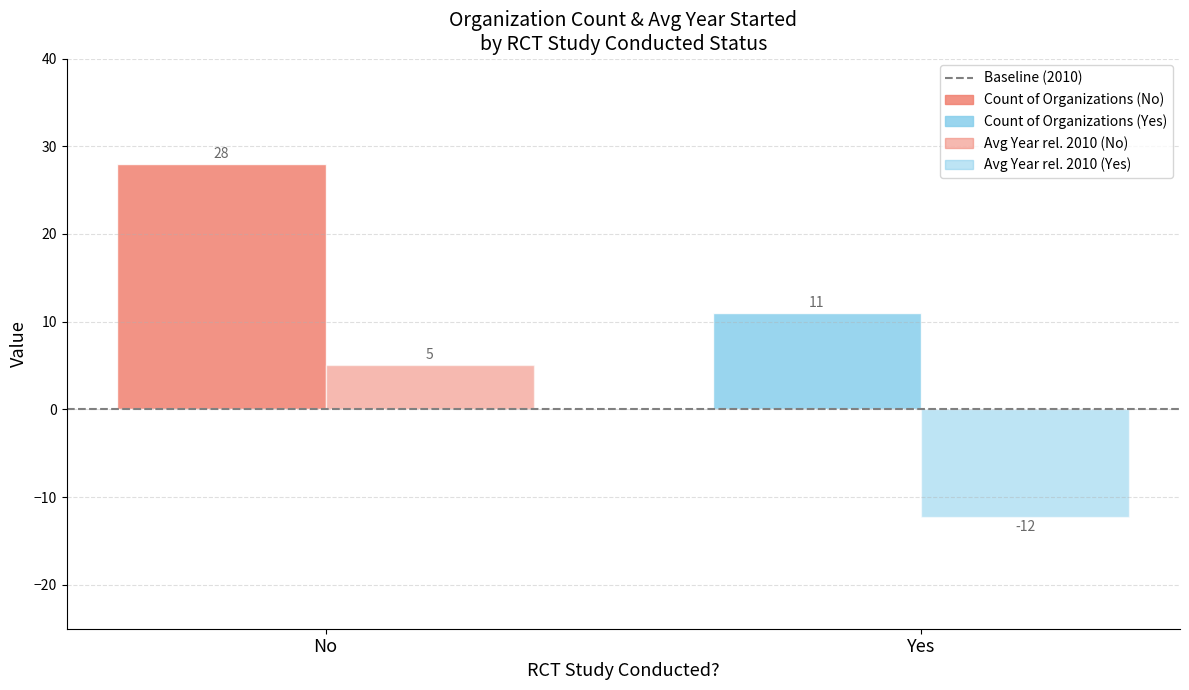

Count the number of categories in the chart.

2